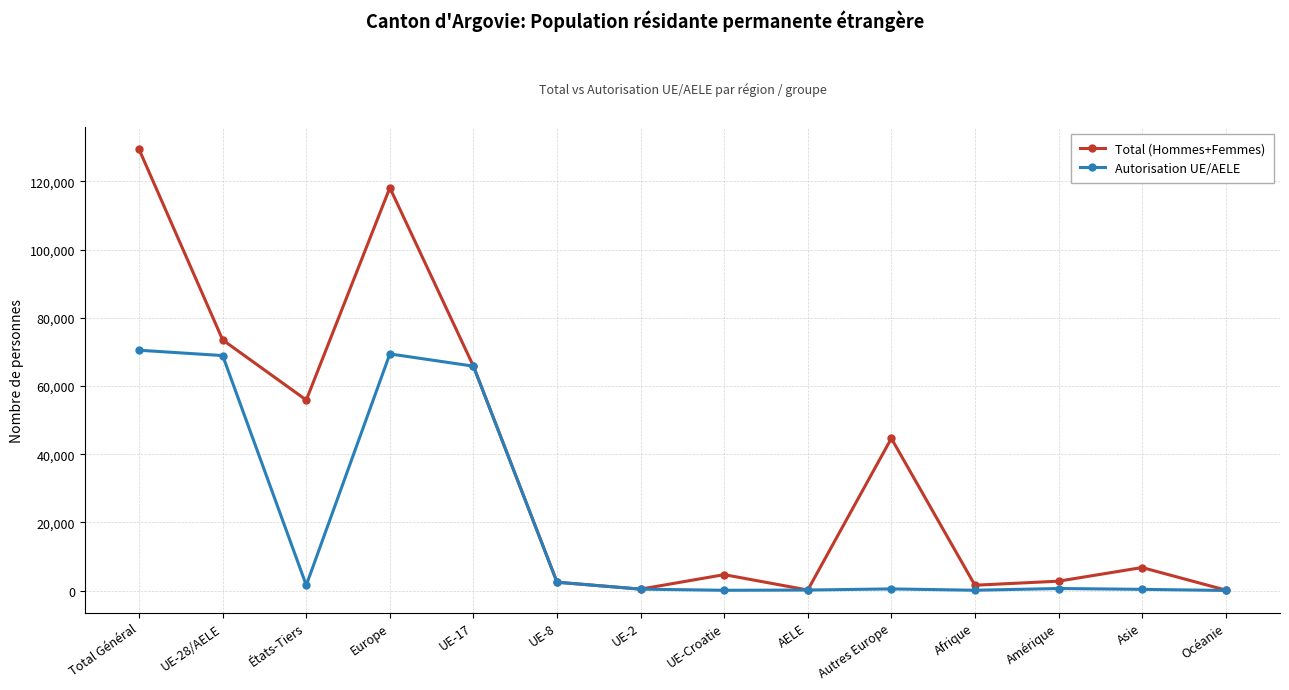

What is the label of the 7th point from the left?

UE-2